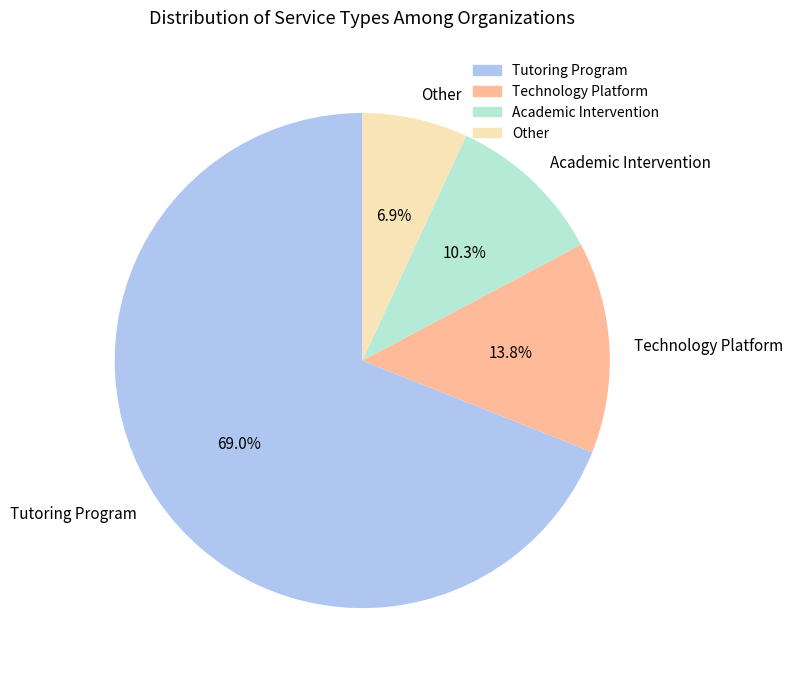

What is the total percentage of Tutoring Program and Other?

75.9%